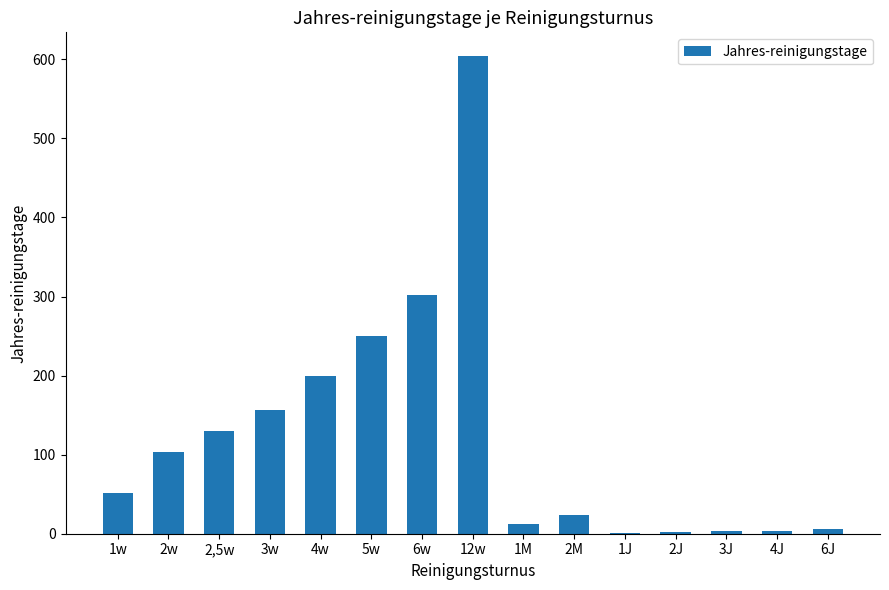

Which has a higher value, 1w or 5w?

5w